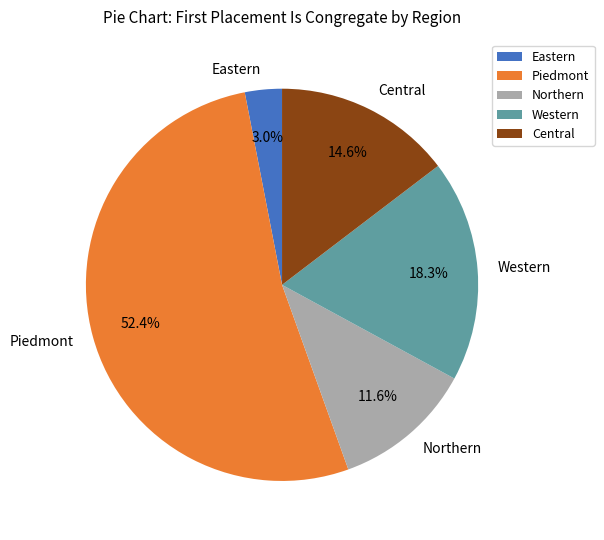

Which slice is the smallest?

Eastern